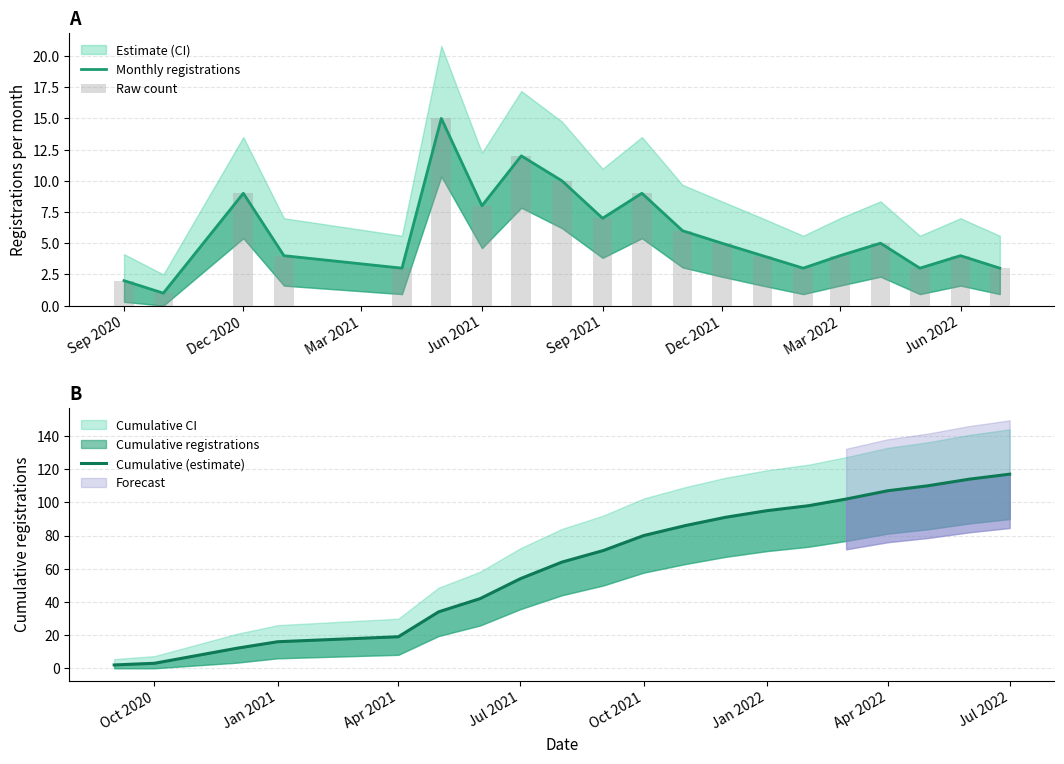

Count the number of categories in the chart.

20